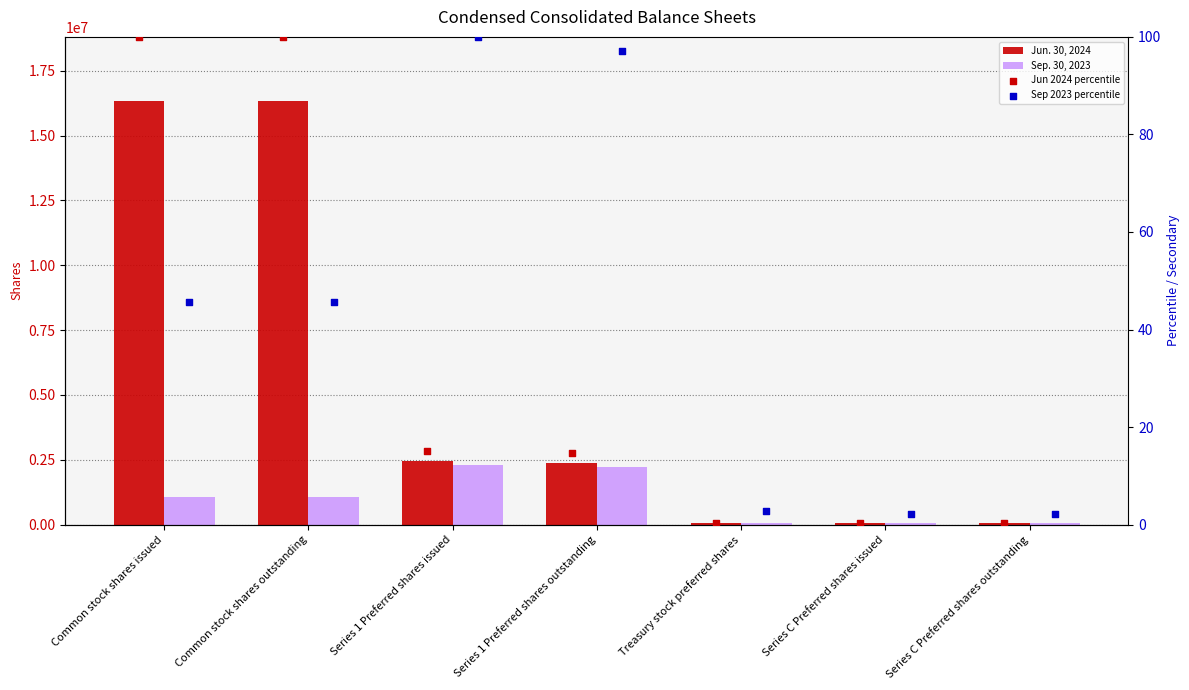

At how many categories does at least one series exceed 6480365?

2